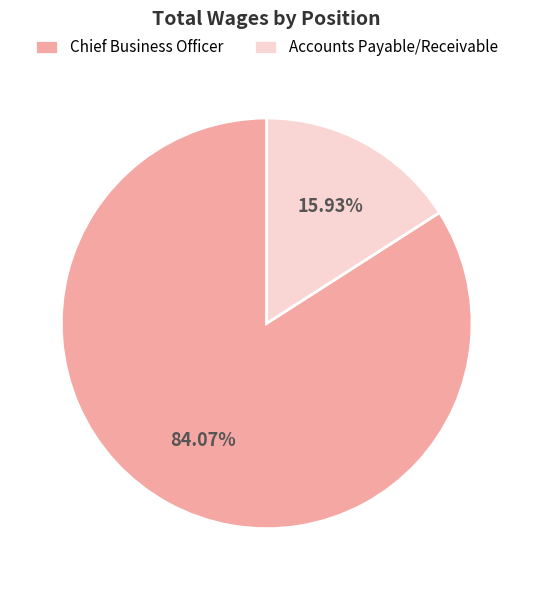

What is the largest slice in the pie chart?

Chief Business Officer